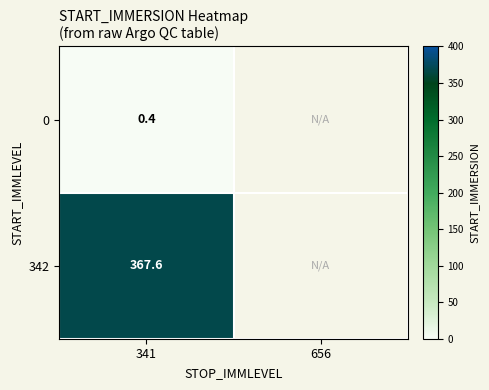

What is the difference between the highest and lowest values at 341?

367.2